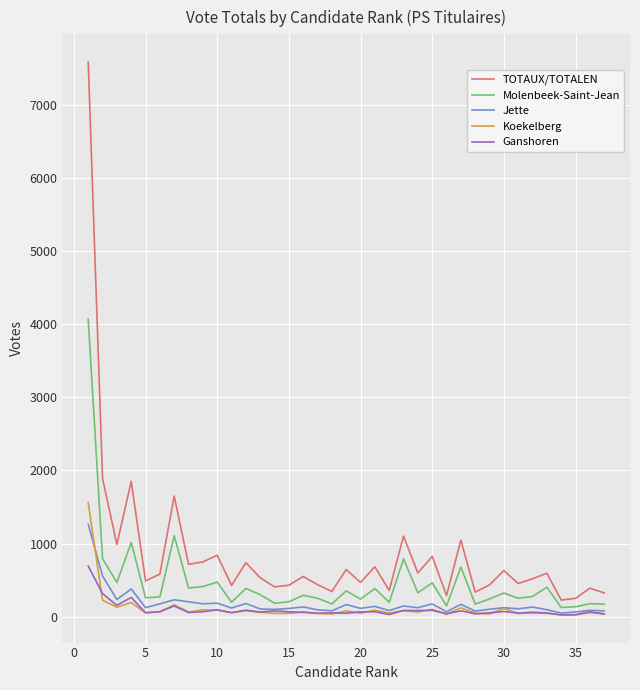

What are all the series names shown in the legend?

TOTAUX/TOTALEN, Molenbeek-Saint-Jean, Jette, Koekelberg, Ganshoren